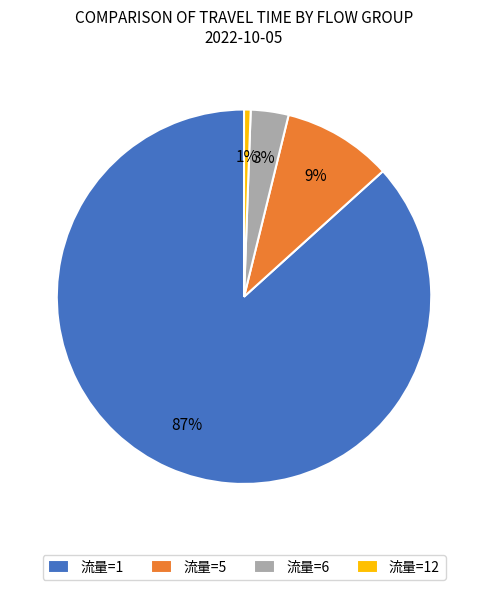

Which category has the smallest portion of the pie?

流量=12